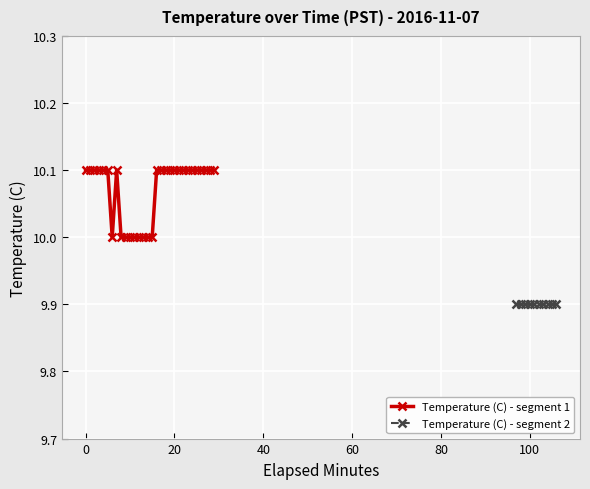

Is it true that the value at 4 is 10.1?

True